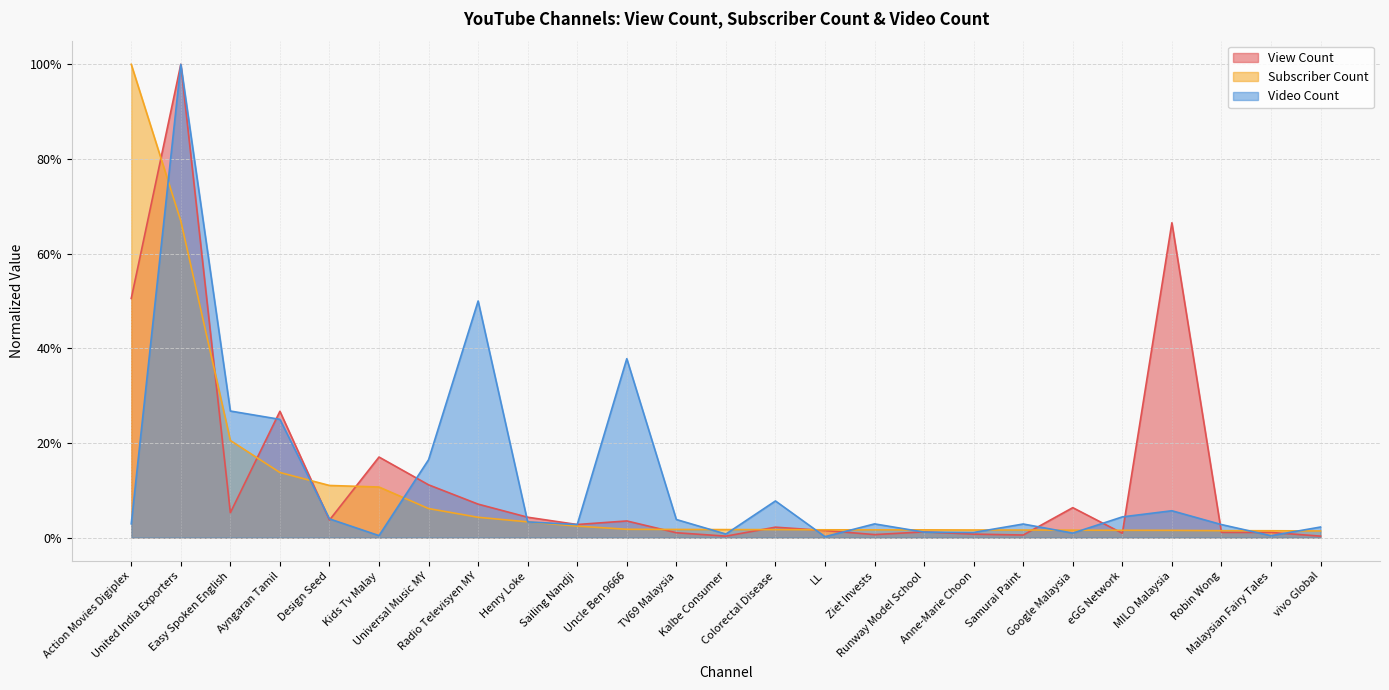

How many lines are shown in the chart?

3